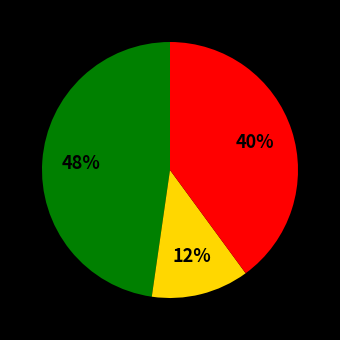

Is there any slice that represents more than half of the pie?

No